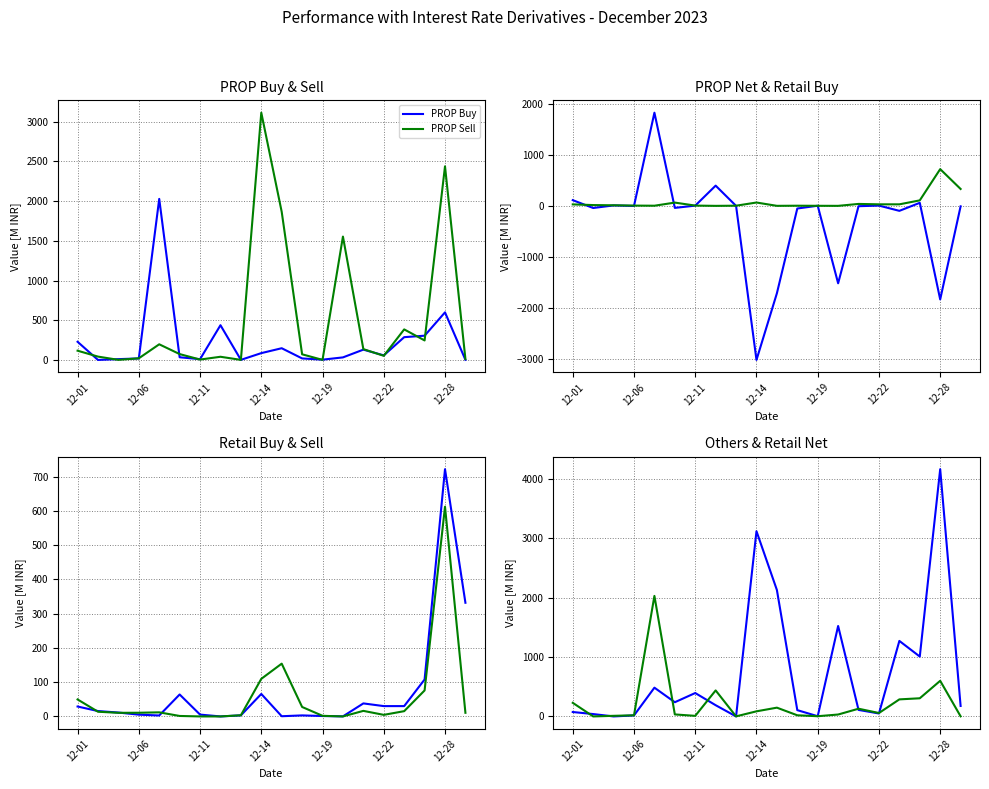

The value of Retail Sell at 12-22 is 4.6. True or false?

True